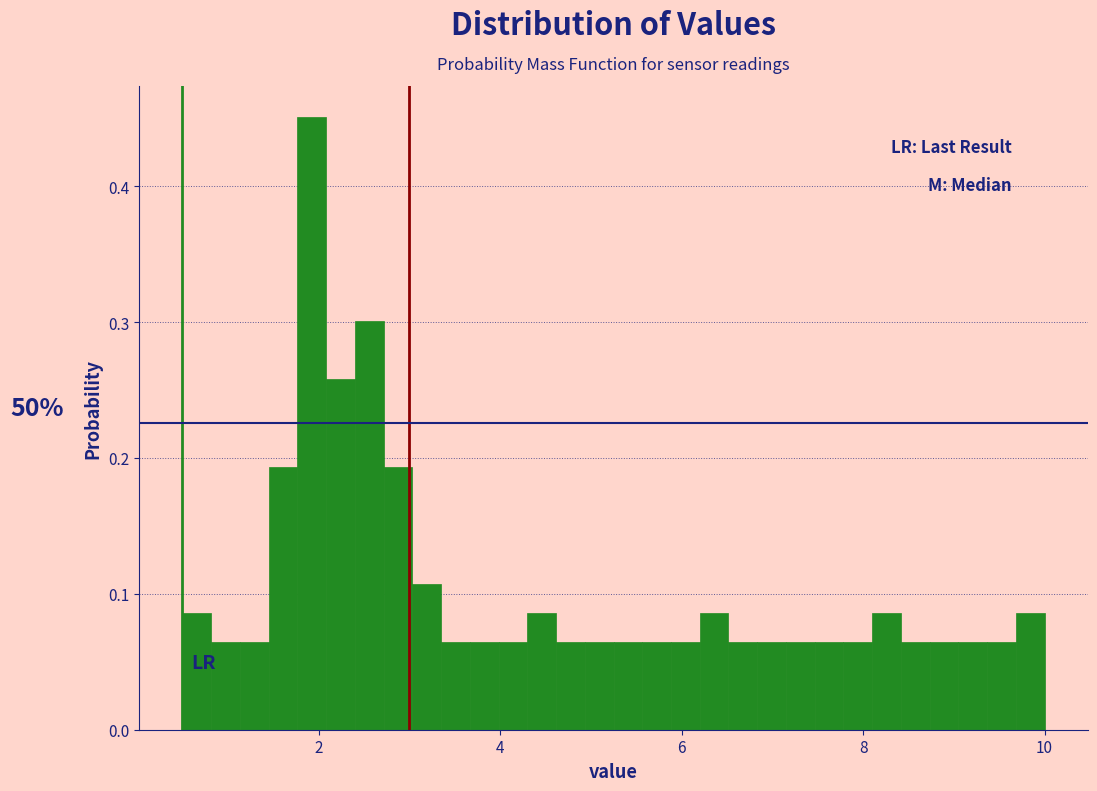

Read against the x-axis, roughly where is the centre of the tallest bar?

2.0